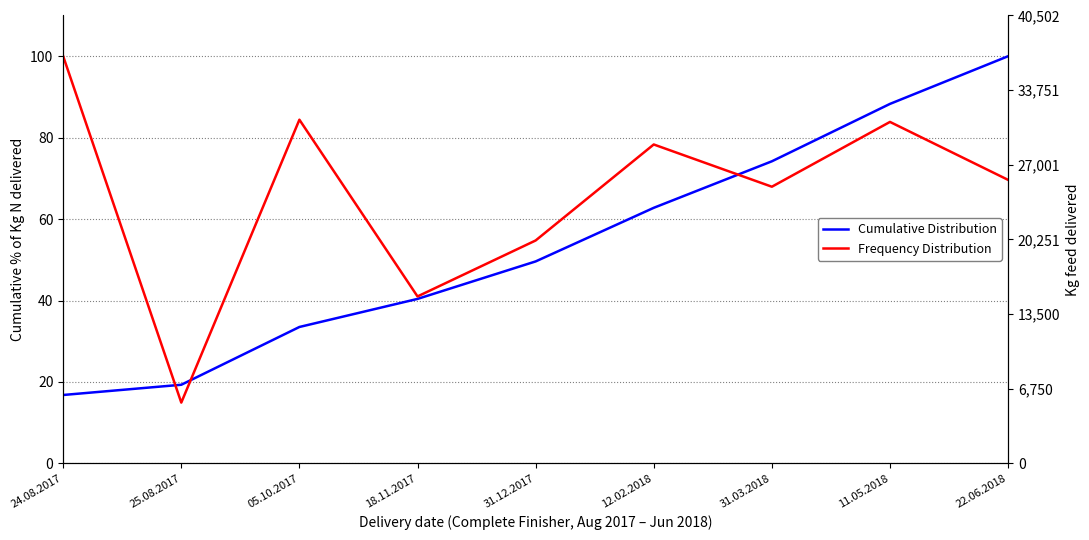

Reading left to right, extract all data points from this chart.

Cumulative Distribution: 16.8	19.3	33.5	40.4	49.6	62.8	74.2	88.3	100.0
Frequency Distribution: 100.0	14.9	84.4	41.0	54.8	78.3	68.0	83.9	69.6